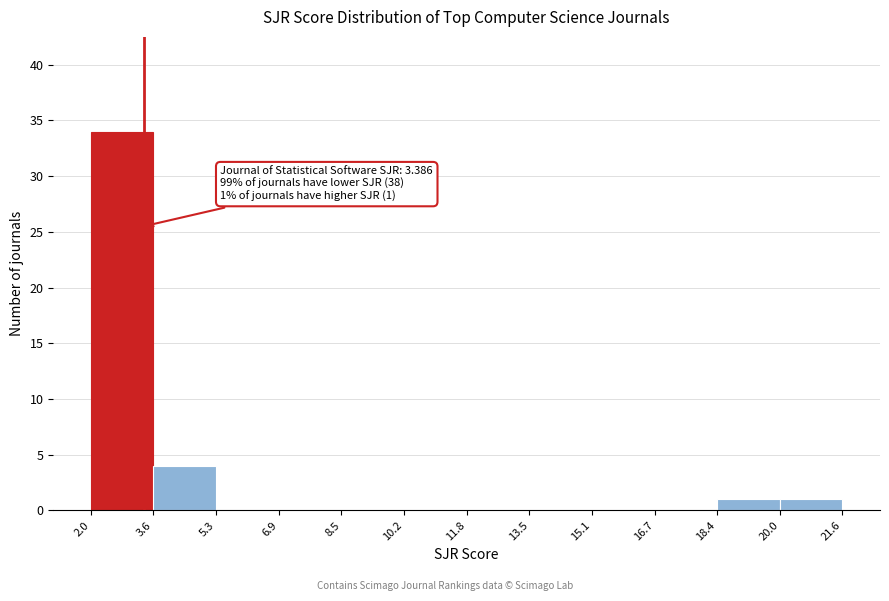

Which range on the x-axis has the tallest bar?

2.0 to 3.6